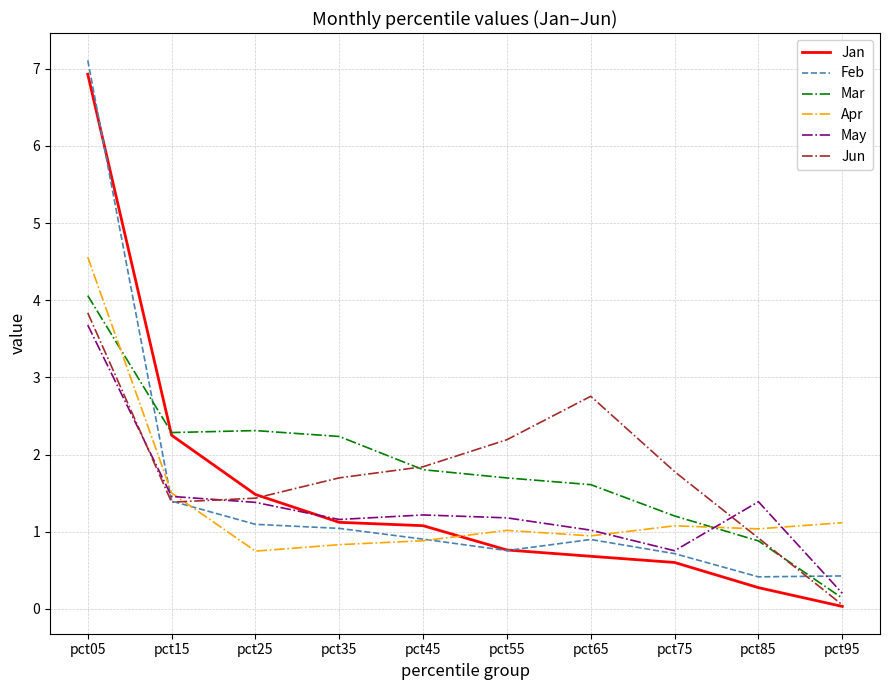

The Jan series shows 1.7 at pct45. True or false?

False